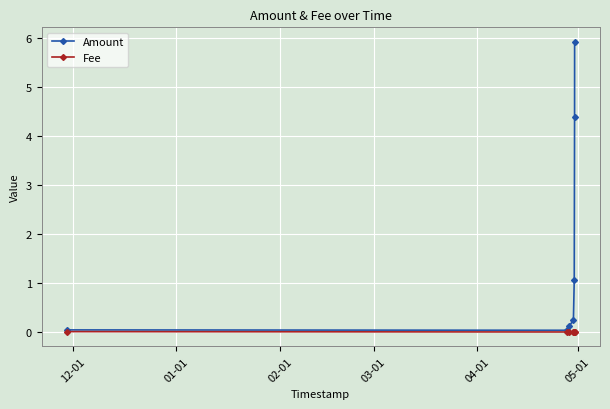

Which series has the largest range (max minus min)?

Amount